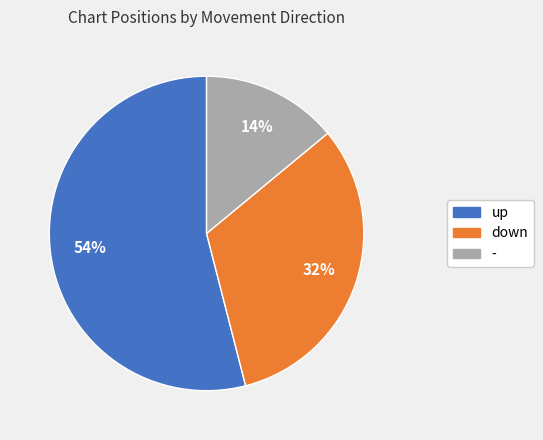

The down slice represents 32% of the pie. True or false?

True